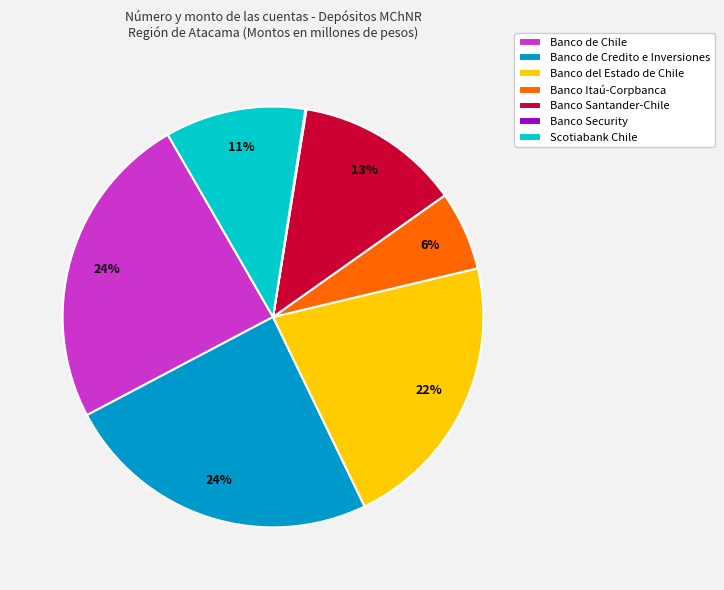

What percentage is the Scotiabank Chile slice, to the nearest percent?

11%